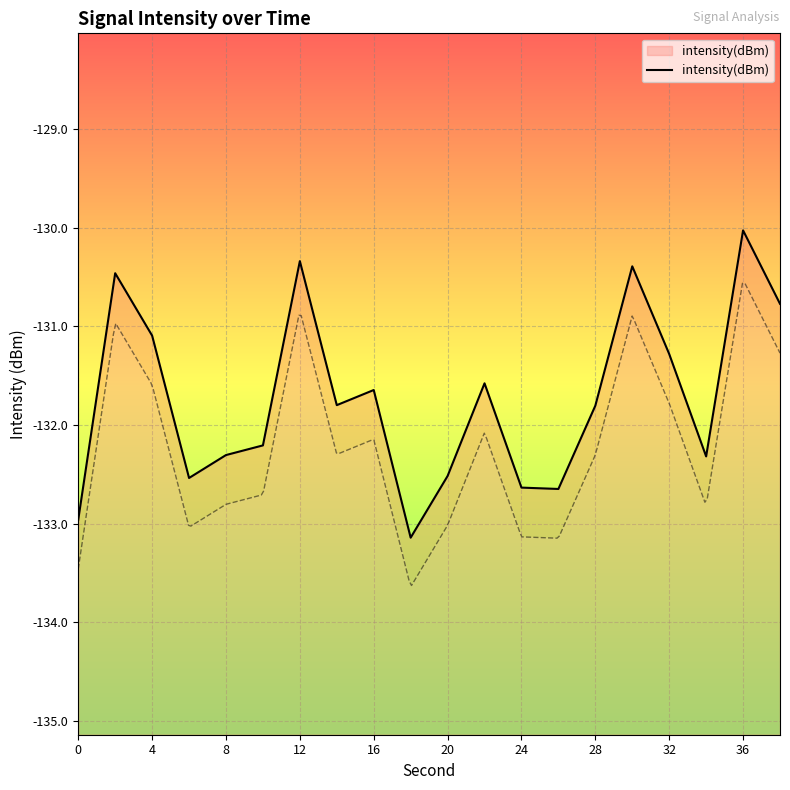

What is the lowest value of the intensity(dBm) series?

-133.1